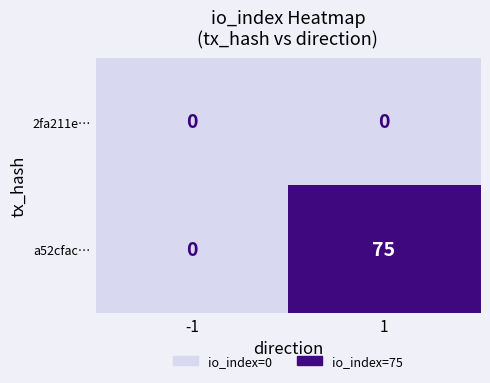

The a52cfac… series shows 75 at 1. True or false?

True